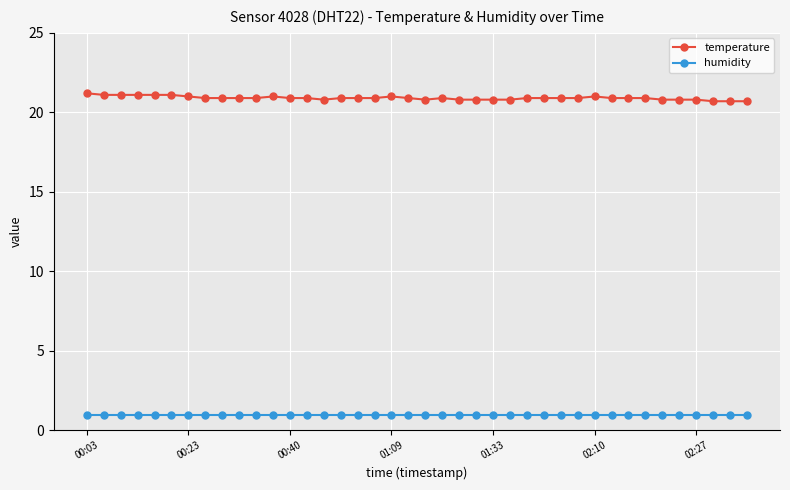

Rank the series by their average value, from highest to lowest.

temperature, humidity